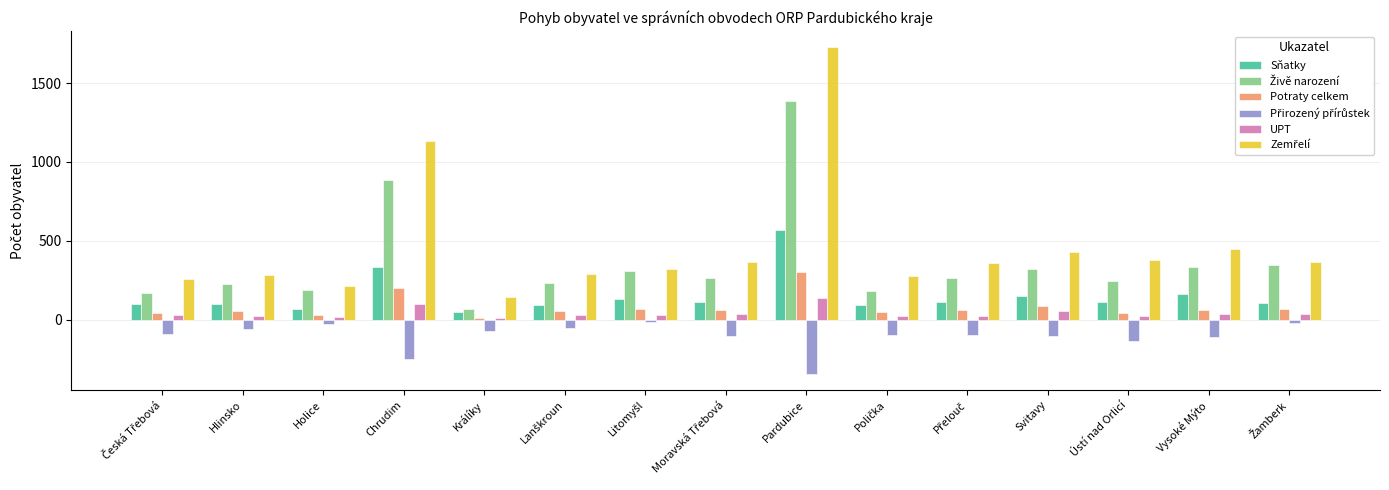

What is the label of the 2nd bar from the right?

Vysoké Mýto